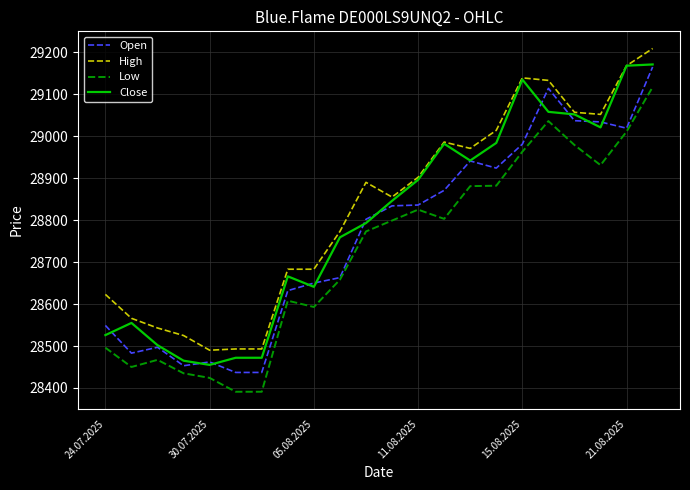

What is the maximum value for Low?

29117